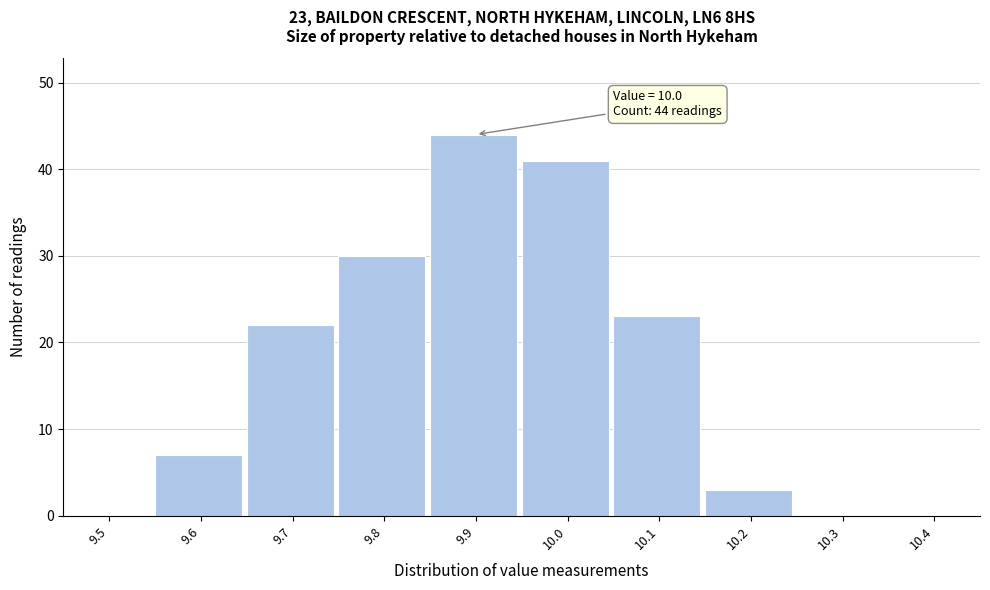

Reading right to left, extract all data points from this chart.

10.4=0	10.3=0	10.2=3	10.1=23	10.0=41	9.9=44	9.8=30	9.7=22	9.6=7	9.5=0